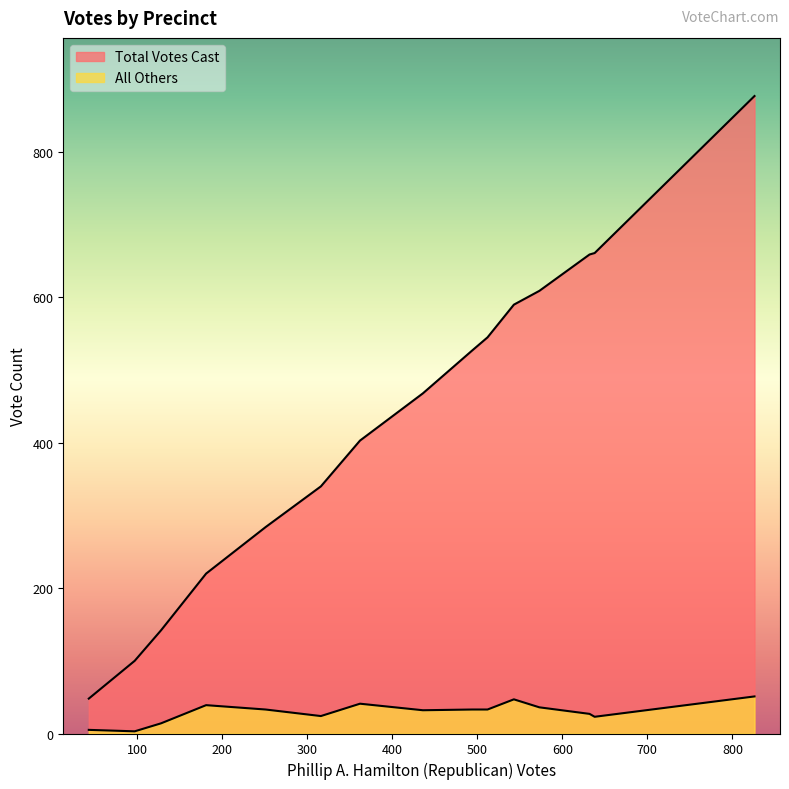

How many values in the Total Votes Cast series are below 468?

7